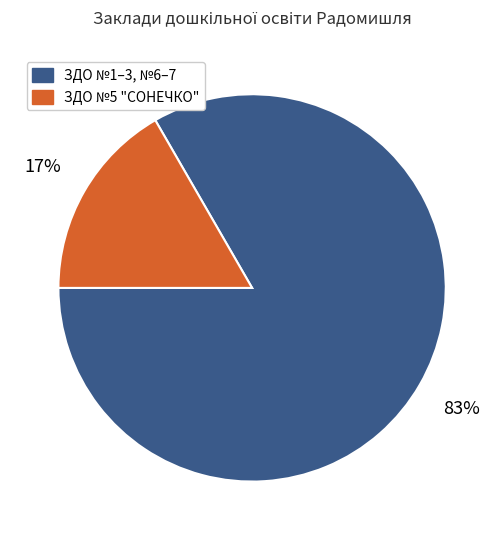

Is there a majority slice in this chart?

Yes